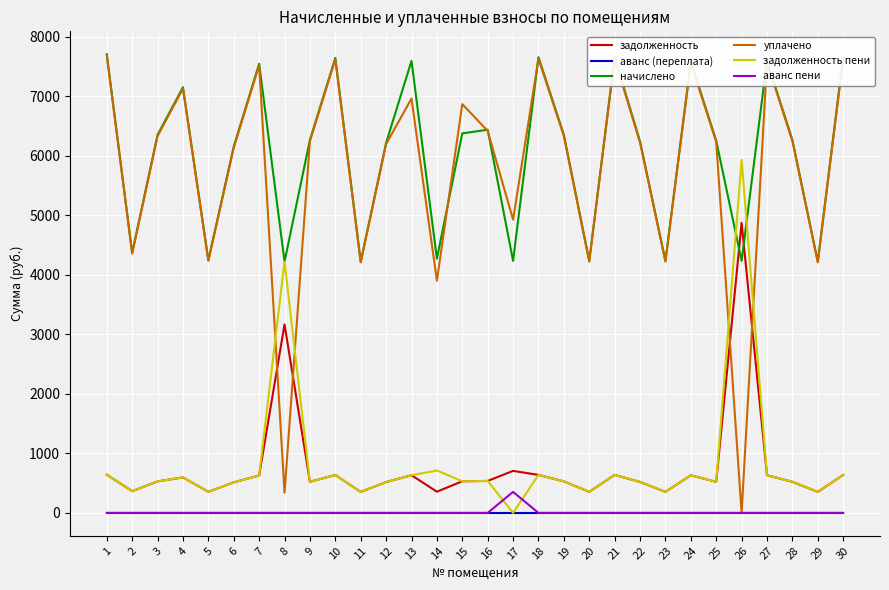

True or false: аванс пени and начислено cross at least once.

False